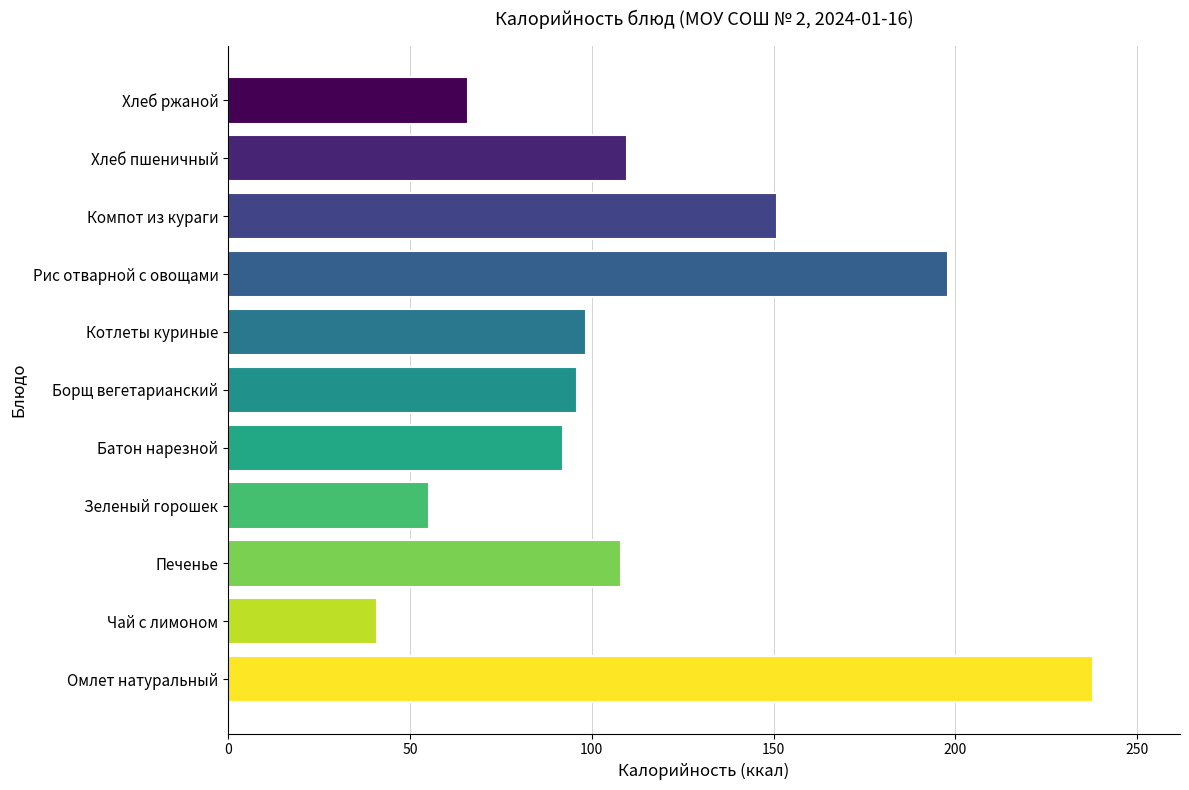

At which category does the chart reach its minimum across all series?

Чай с лимоном